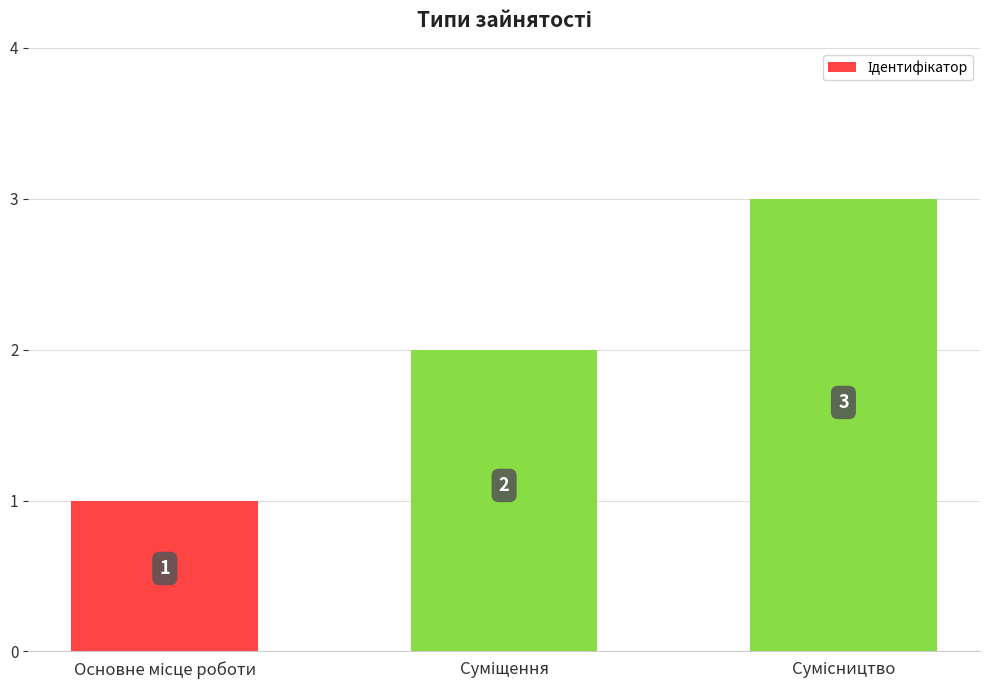

What is the value of the 3rd bar from the left?

3